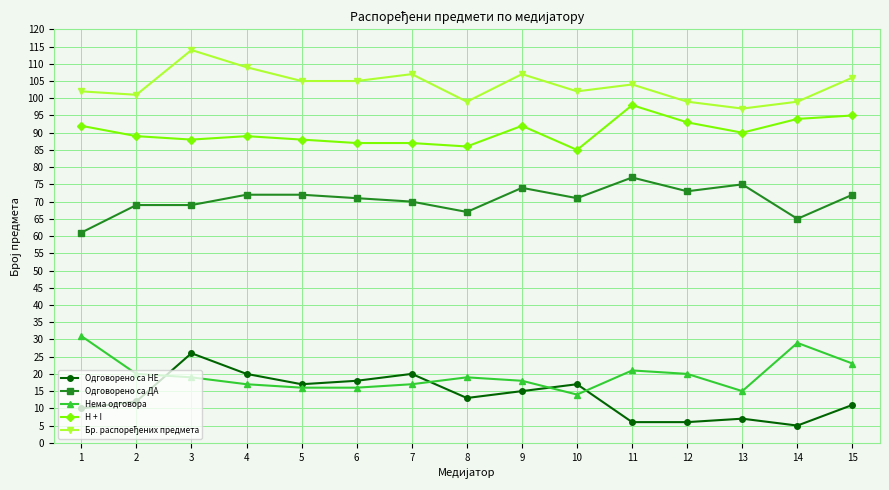

True or false: Одговорено са ДА and Одговорено са НЕ cross at least once.

False